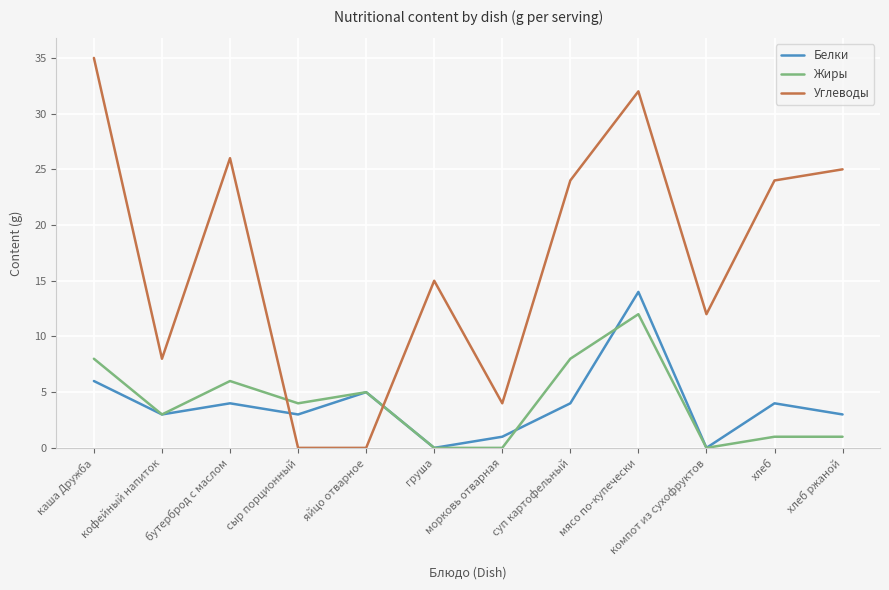

Where do Жиры and Углеводы first cross each other?

бутерброд с маслом and сыр порционный